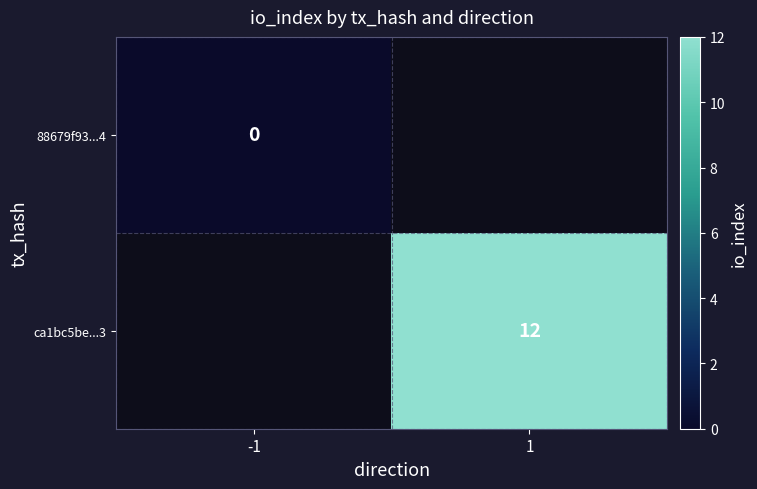

Which category has the highest value across all series?

1